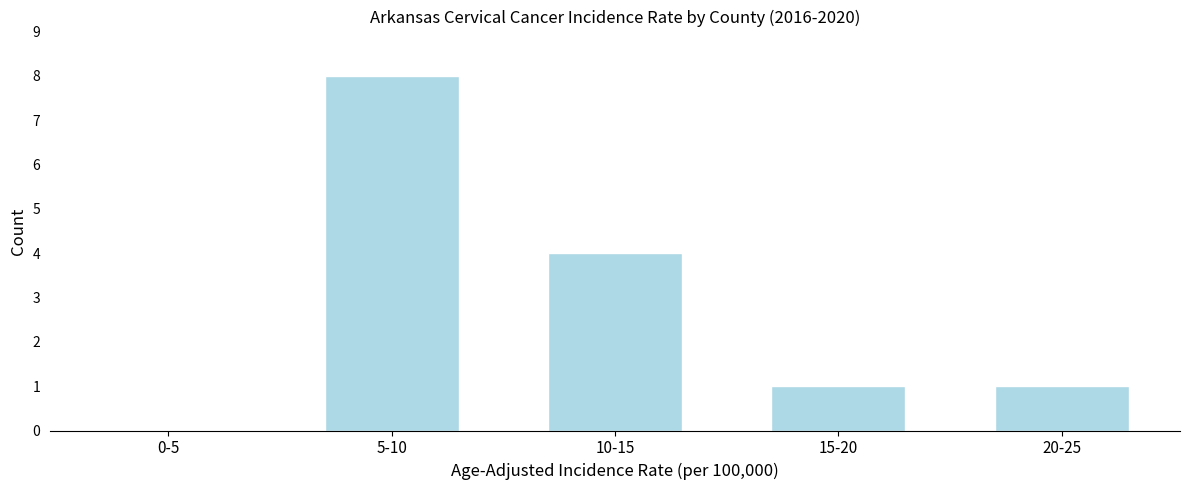

Reading left to right, transcribe all the data shown in this chart.

0-5=0	5-10=8	10-15=4	15-20=1	20-25=1